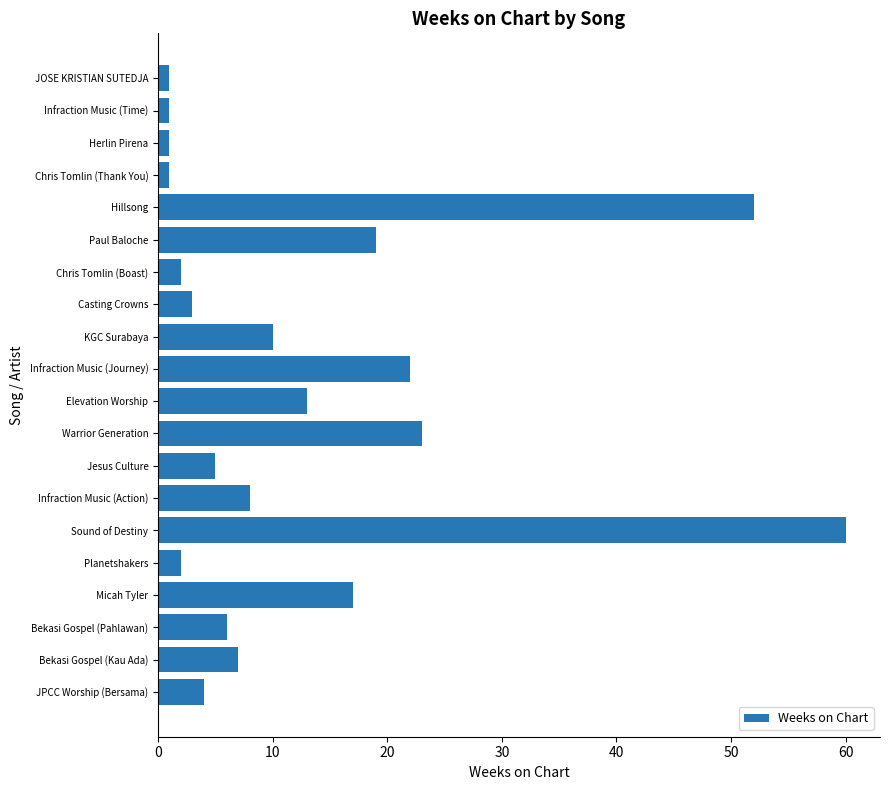

Is it true that the value at Bekasi Gospel (Kau Ada) is 7?

True